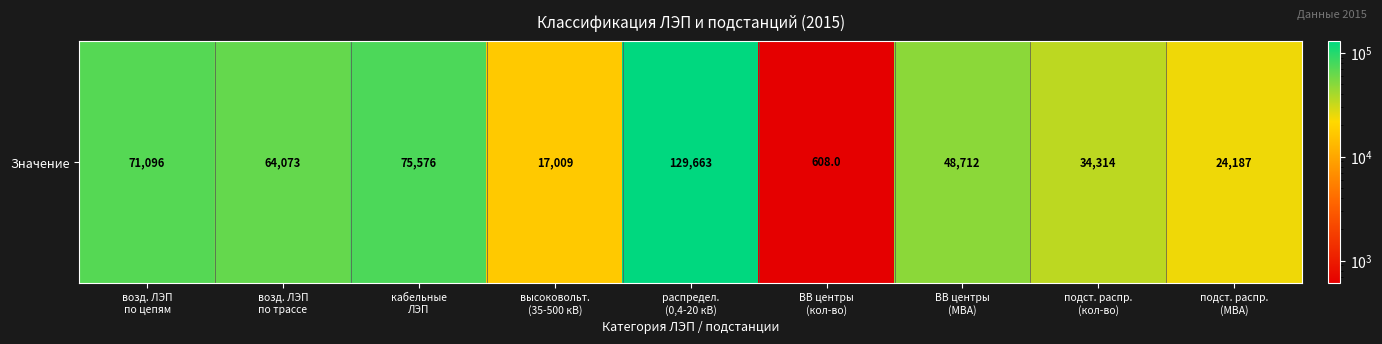

At which category does the chart reach its minimum across all series?

ВВ центры
(кол-во)